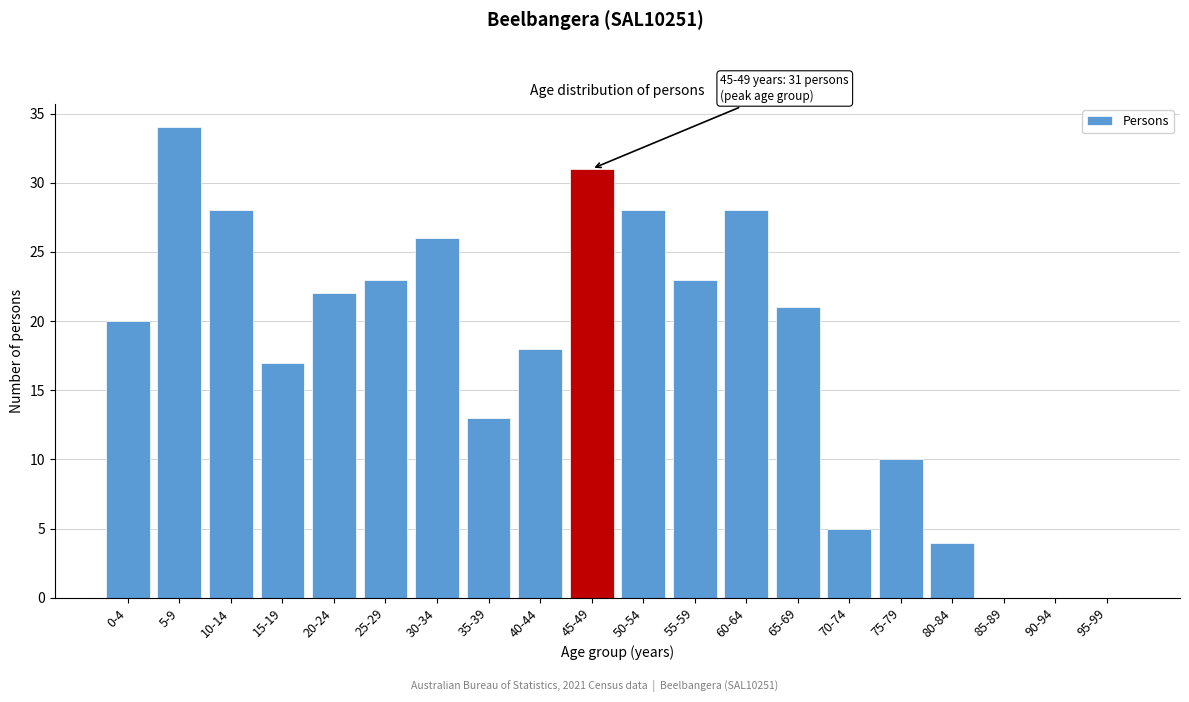

Reading left to right, list all the values displayed in this chart.

0-4=20	5-9=34	10-14=28	15-19=17	20-24=22	25-29=23	30-34=26	35-39=13	40-44=18	45-49=31	50-54=28	55-59=23	60-64=28	65-69=21	70-74=5	75-79=10	80-84=4	85-89=0	90-94=0	95-99=0